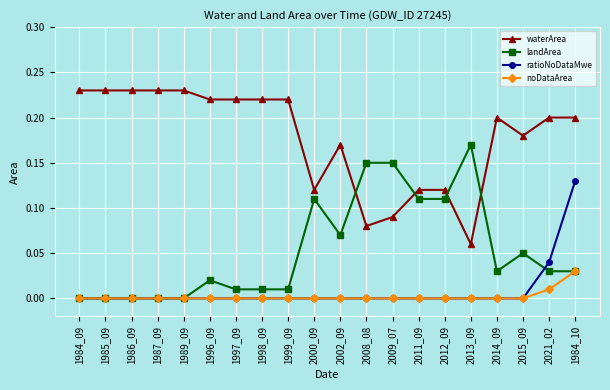

At how many categories does at least one series exceed 0?

20